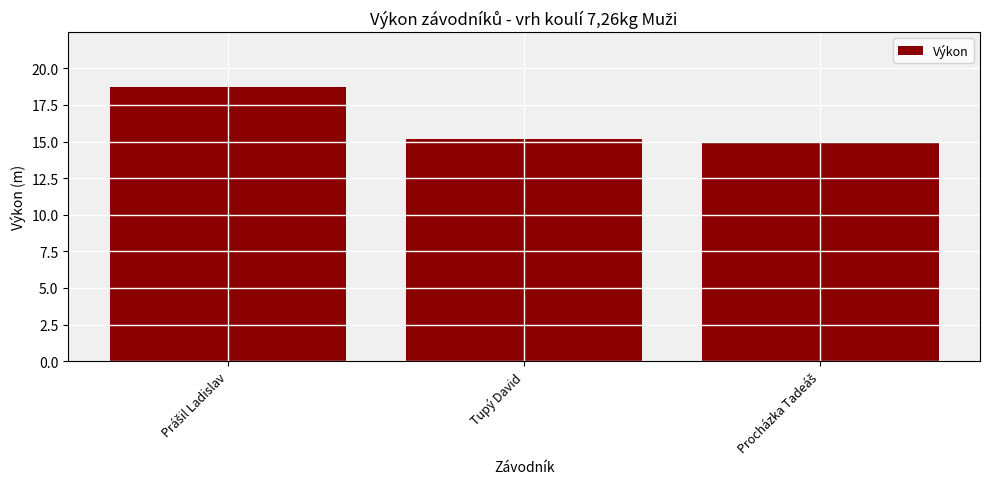

What position from the right is Tupý David?

2